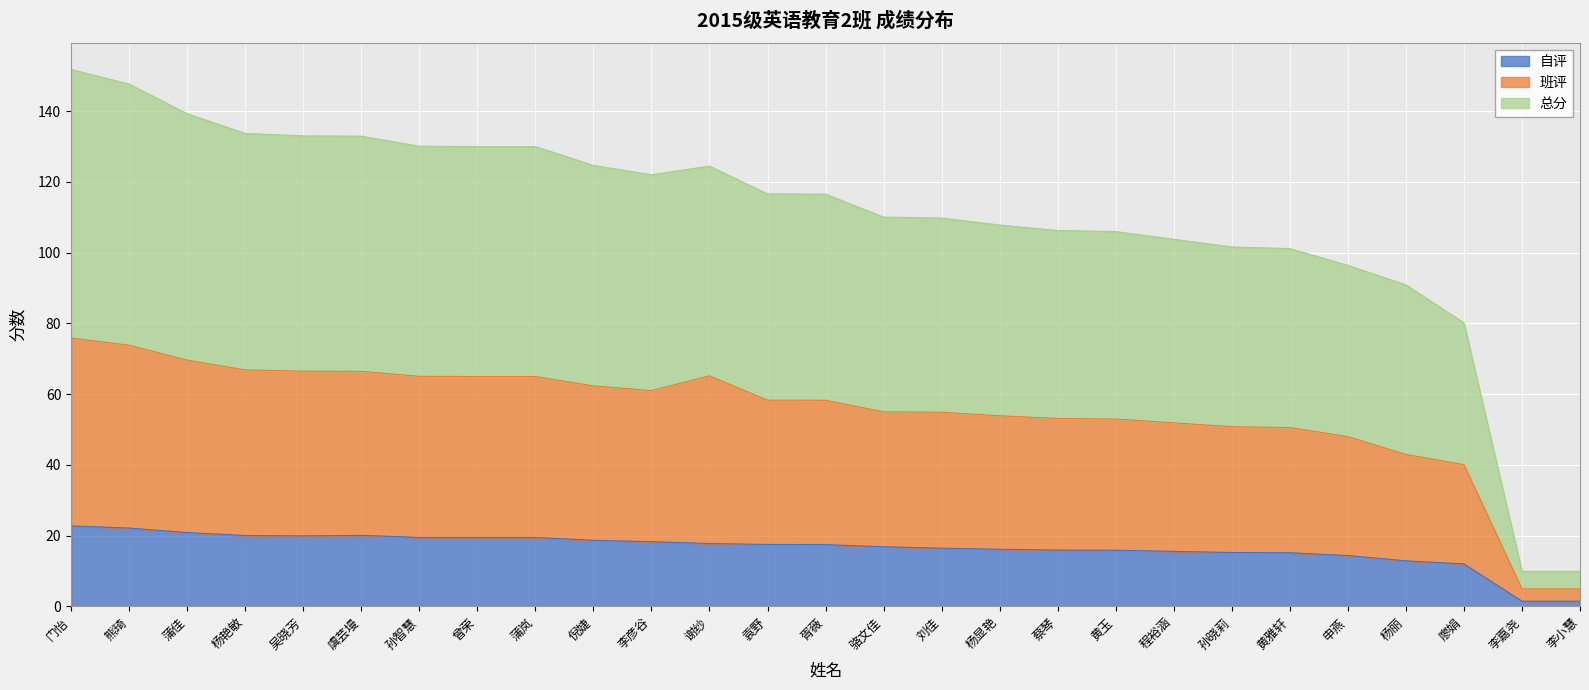

What is the total value across all series at 孙晓莉?

101.6